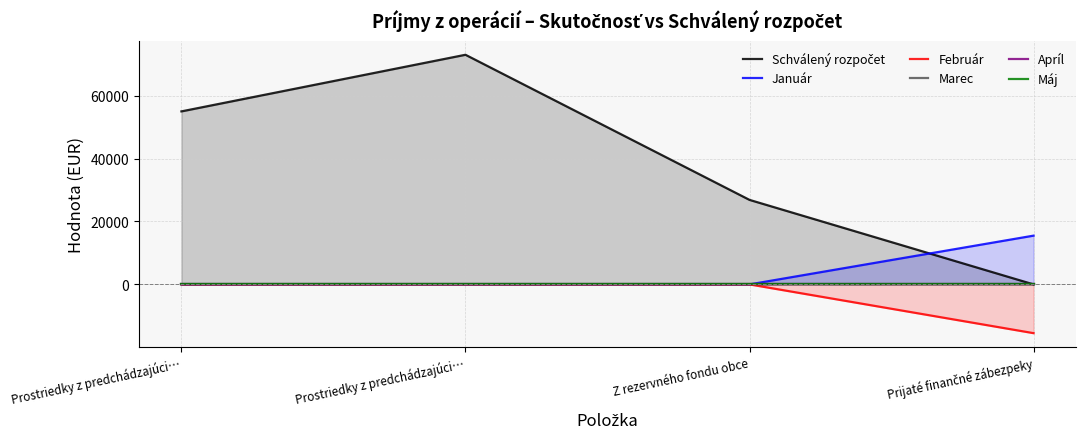

Reading left to right, what are all the values shown in this chart?

Schválený rozpočet: Prostriedky z predchádzajúci…=55000	Prostriedky z predchádzajúci…=73000	Z rezervného fondu obce=26867	Prijaté finančné zábezpeky=0
Január: Prostriedky z predchádzajúci…=0	Prostriedky z predchádzajúci…=0	Z rezervného fondu obce=0	Prijaté finančné zábezpeky=15500
Február: Prostriedky z predchádzajúci…=0	Prostriedky z predchádzajúci…=0	Z rezervného fondu obce=0	Prijaté finančné zábezpeky=-15500
Marec: Prostriedky z predchádzajúci…=0	Prostriedky z predchádzajúci…=0	Z rezervného fondu obce=0	Prijaté finančné zábezpeky=0
Apríl: Prostriedky z predchádzajúci…=0	Prostriedky z predchádzajúci…=0	Z rezervného fondu obce=0	Prijaté finančné zábezpeky=0
Máj: Prostriedky z predchádzajúci…=0	Prostriedky z predchádzajúci…=0	Z rezervného fondu obce=0	Prijaté finančné zábezpeky=0